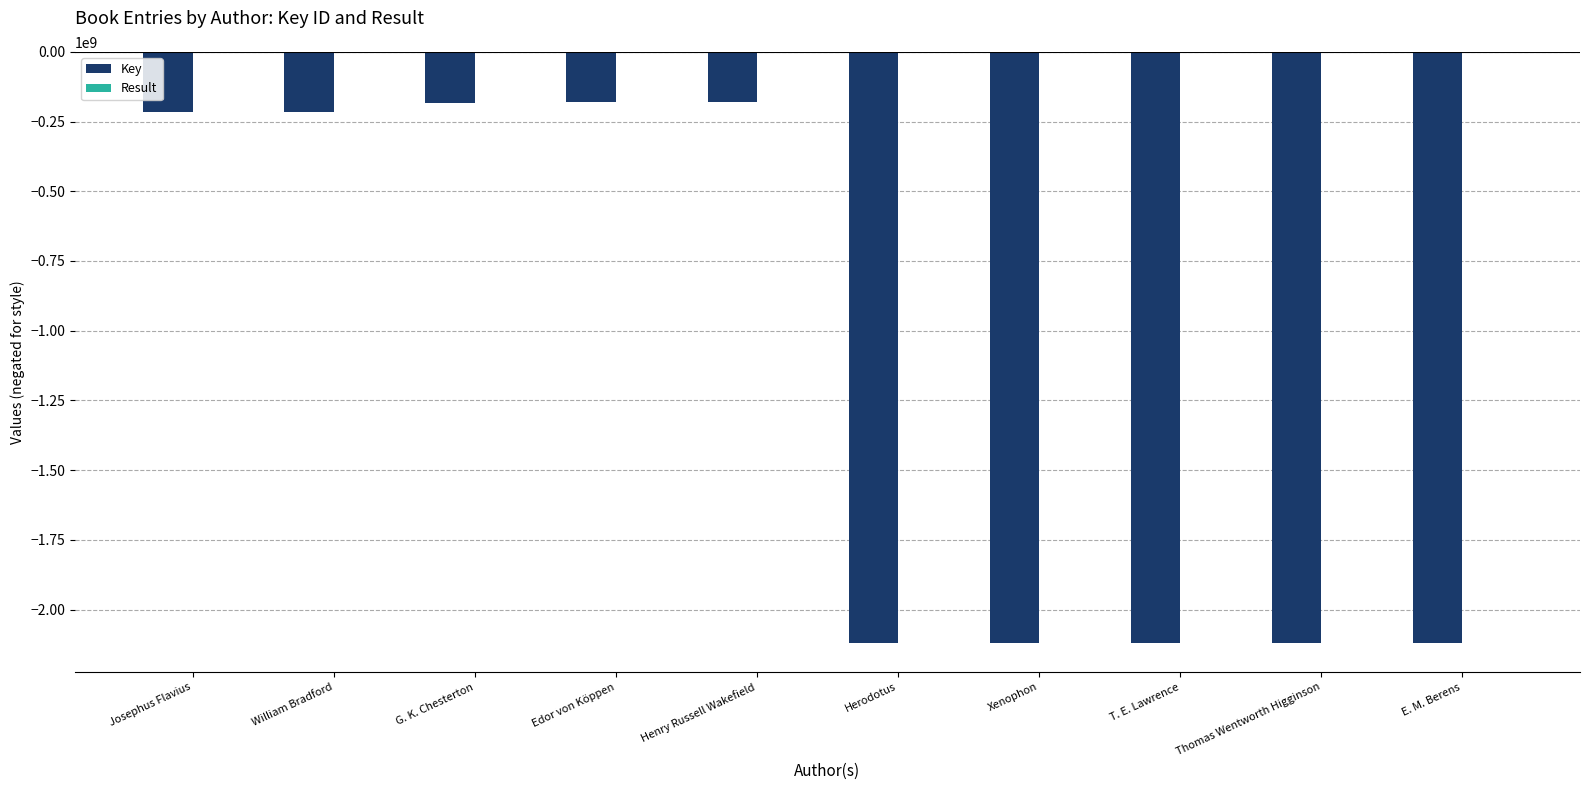

The Key series shows -146609659 at William Bradford. True or false?

False